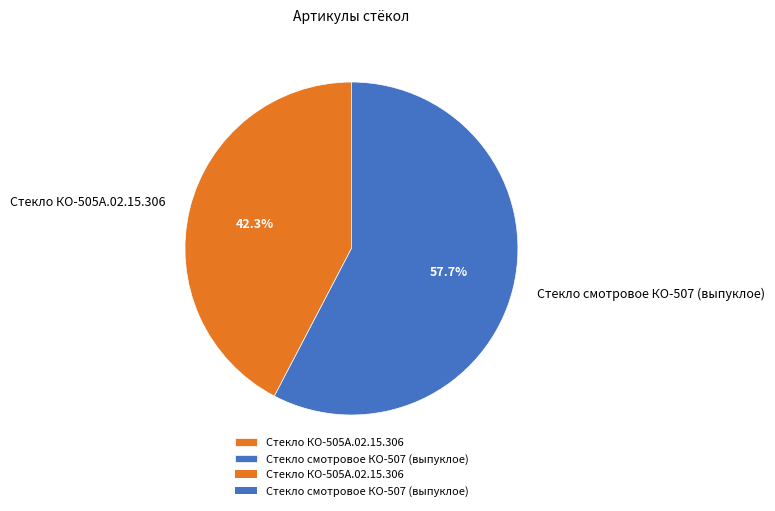

Rank the categories by value from lowest to highest.

Стекло КО-505А.02.15.306, Стекло смотровое КО-507 (выпуклое)